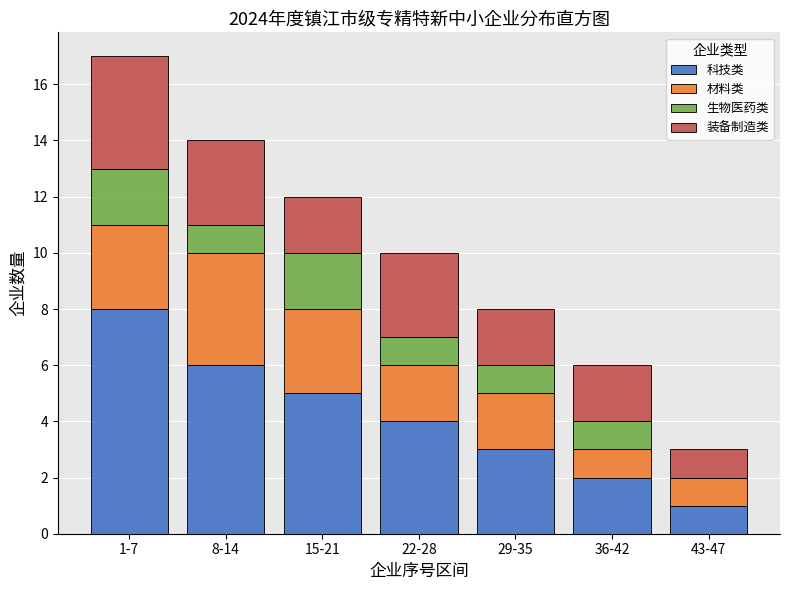

Reading left to right, transcribe the values for 科技类.

1-7=8	8-14=6	15-21=5	22-28=4	29-35=3	36-42=2	43-47=1